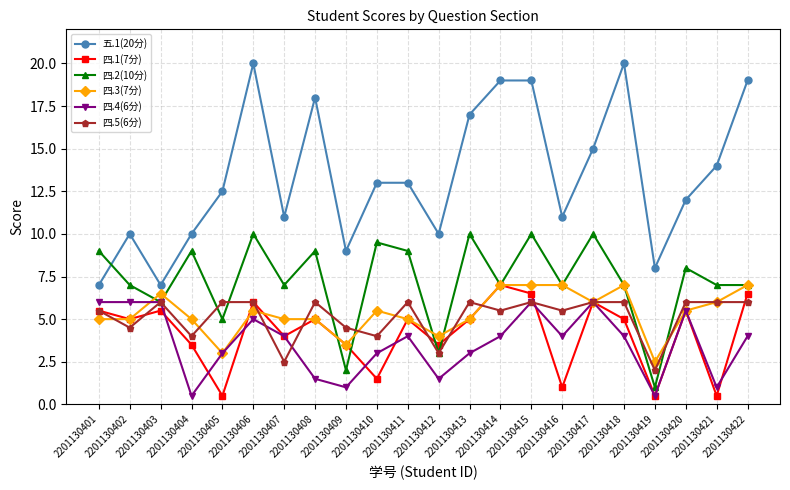

True or false: 四.1(7分) and 五.1(20分) intersect in this chart.

False